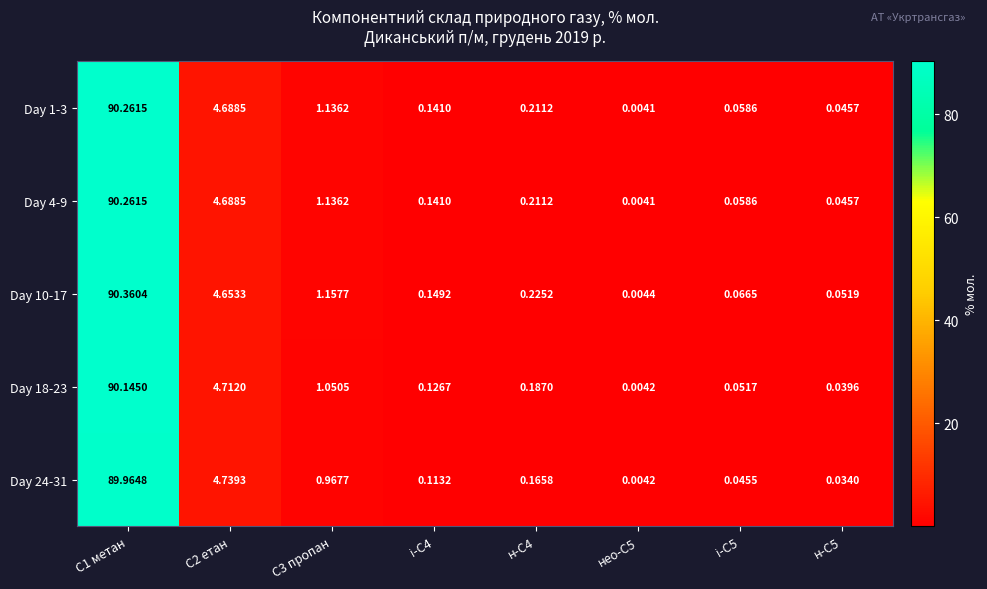

At how many categories does at least one series exceed 68?

1